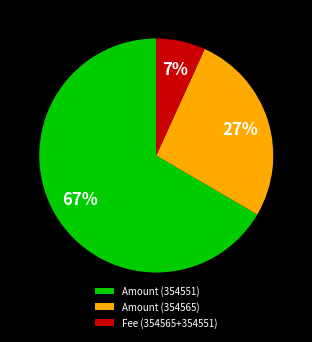

Which slice is the largest?

Amount (354551)